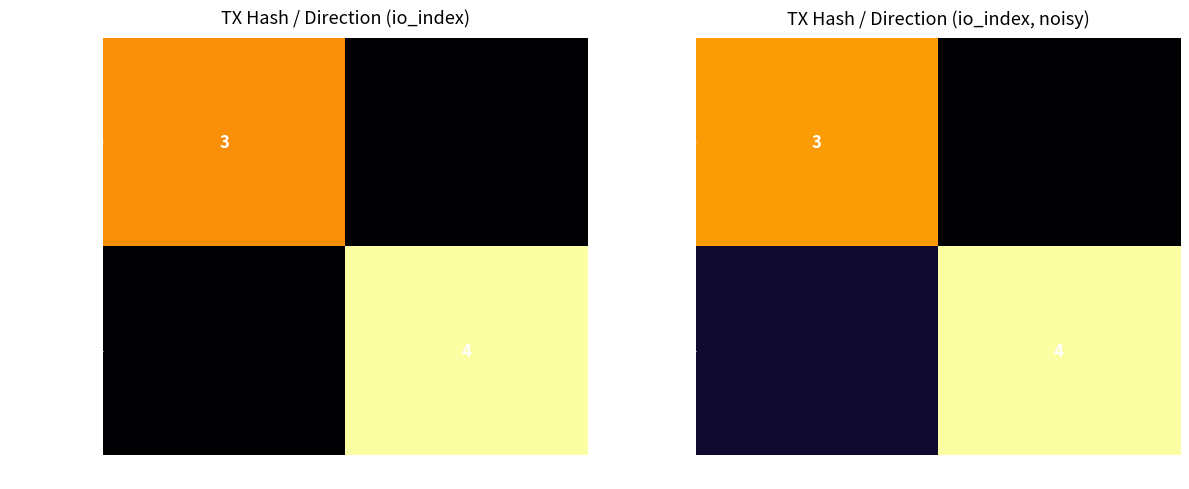

How many distinct data groups are displayed?

2